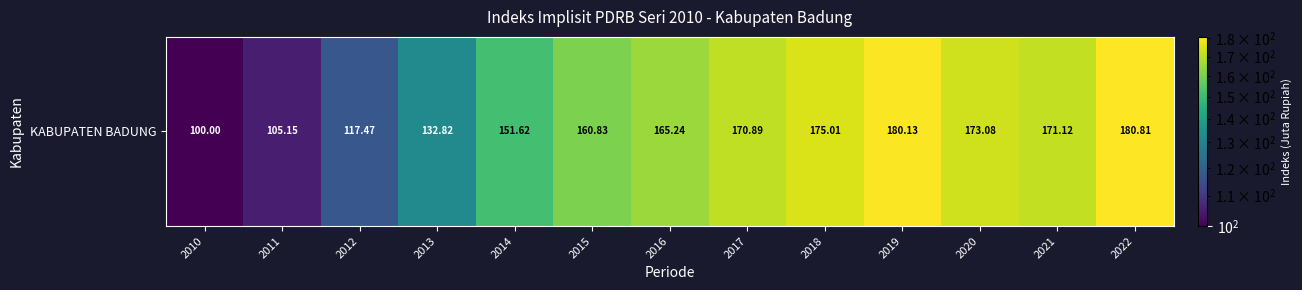

Between 2014 and 2015, which is larger?

2015